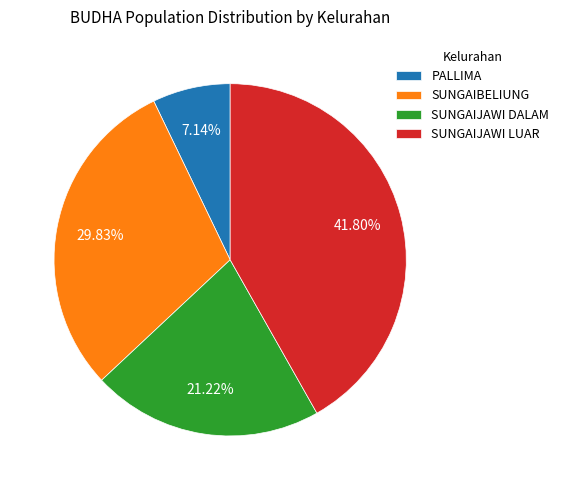

Combined, what portion of the pie is SUNGAIJAWI DALAM and PALLIMA?

28.4%